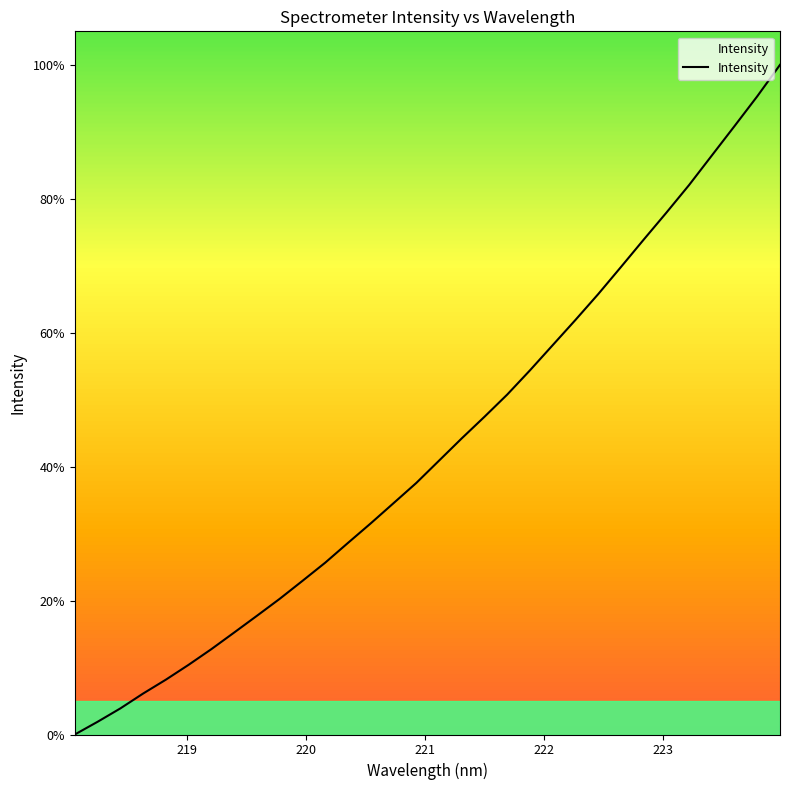

What is the sum of all values?

1377.1